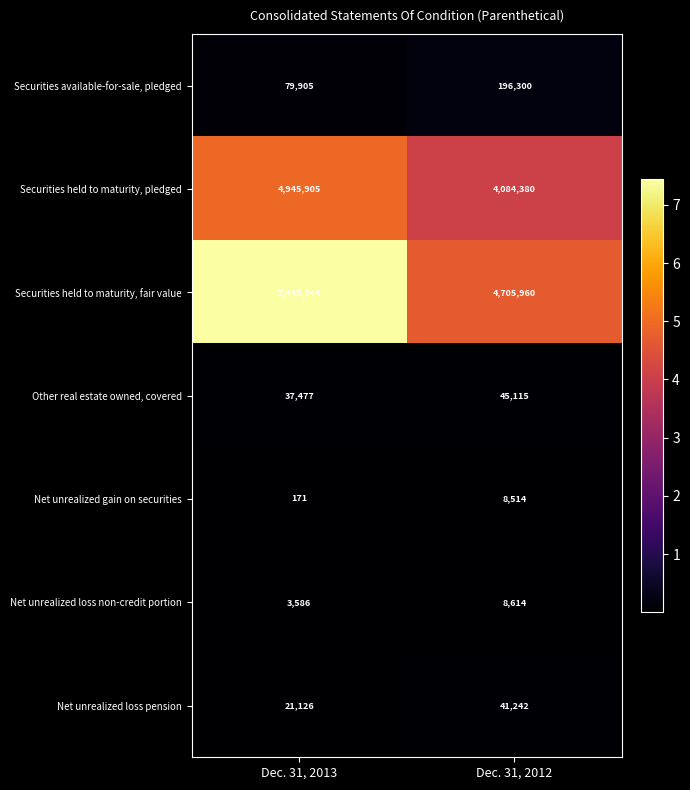

Which label corresponds to the largest value in the chart?

Dec. 31, 2013